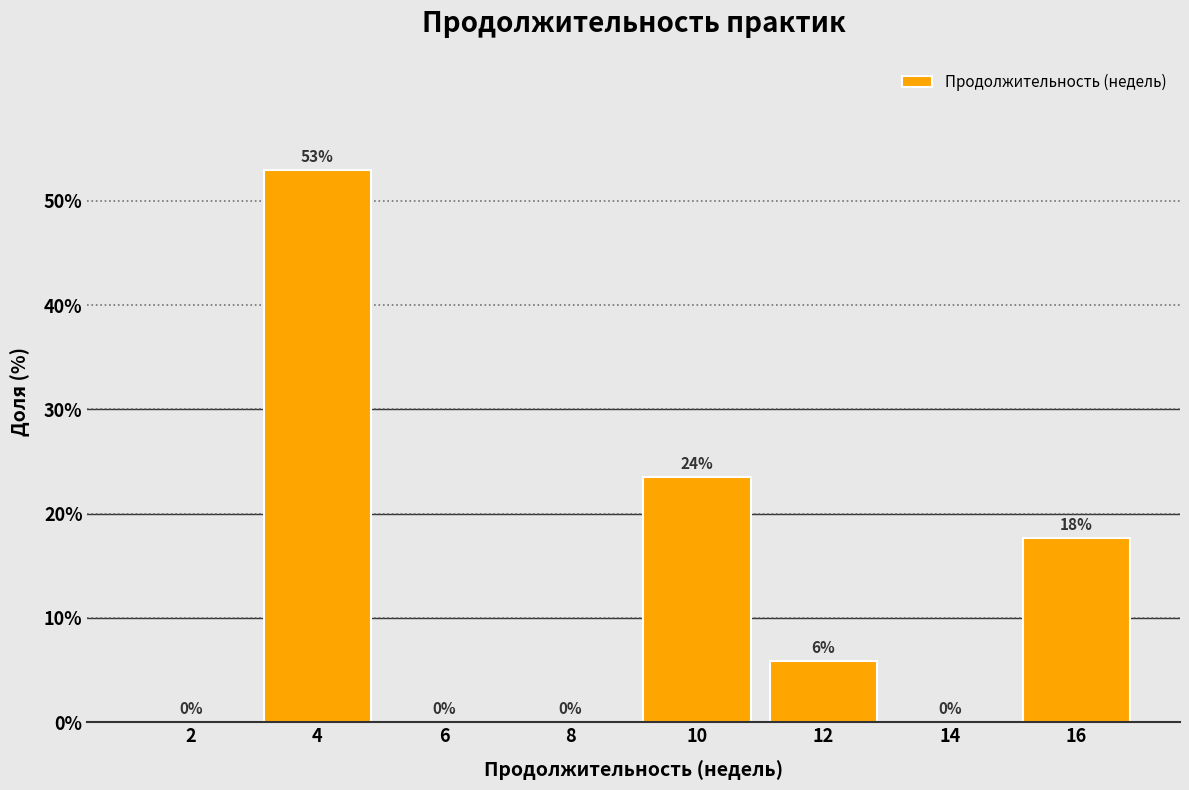

The chart shows a value of 30.7 at 10. True or false?

False